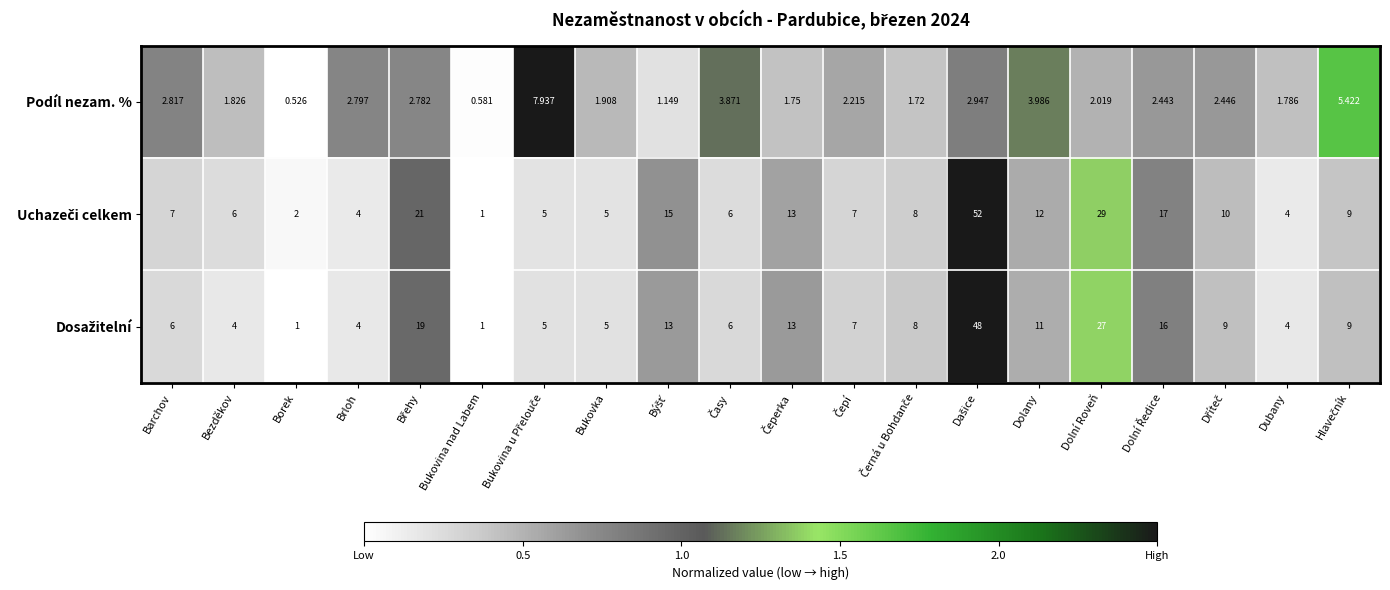

Which category has the lowest value in the Podíl nezam. % series?

Borek